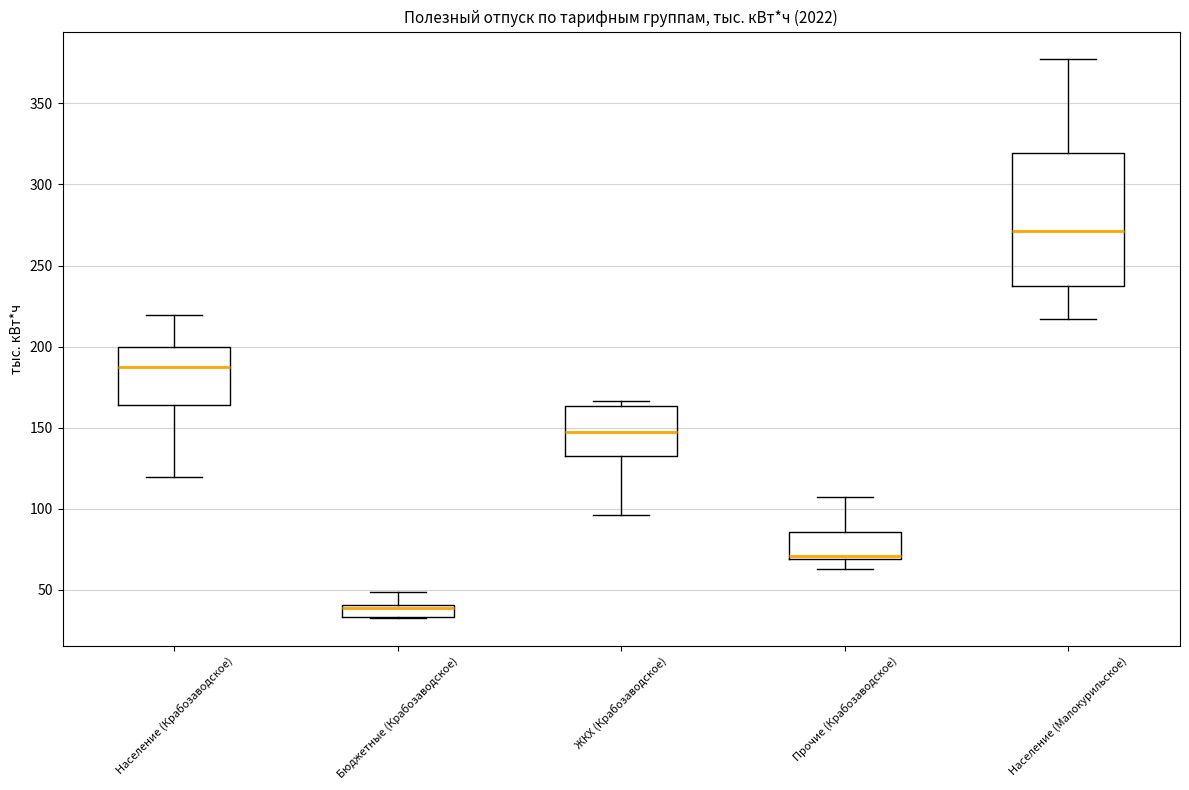

Where does the median line of the box for ЖКХ (Крабозаводское) sit on the y-axis? The values are not printed on the chart, so give them approximately, as read against the axis.

150